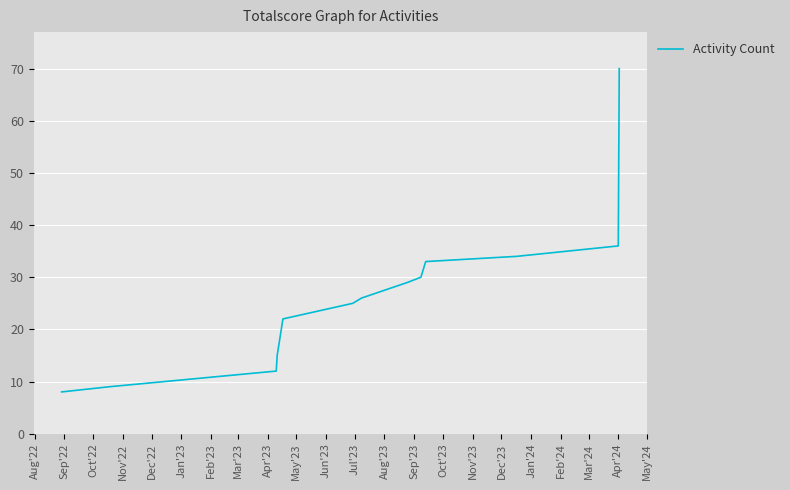

What is the minimum value shown in the chart?

8